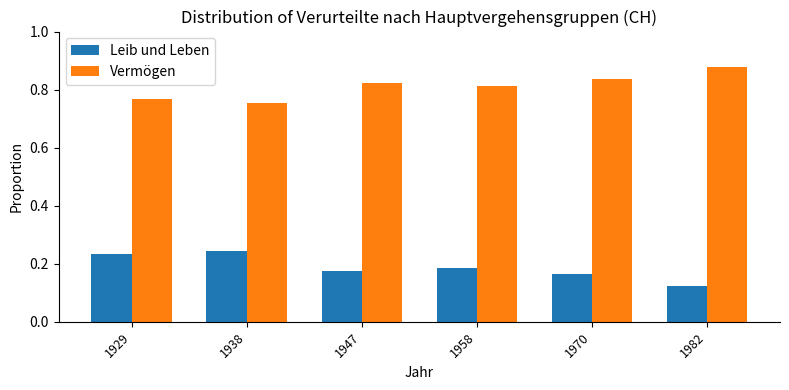

At which label is Leib und Leben closest to 0?

1982